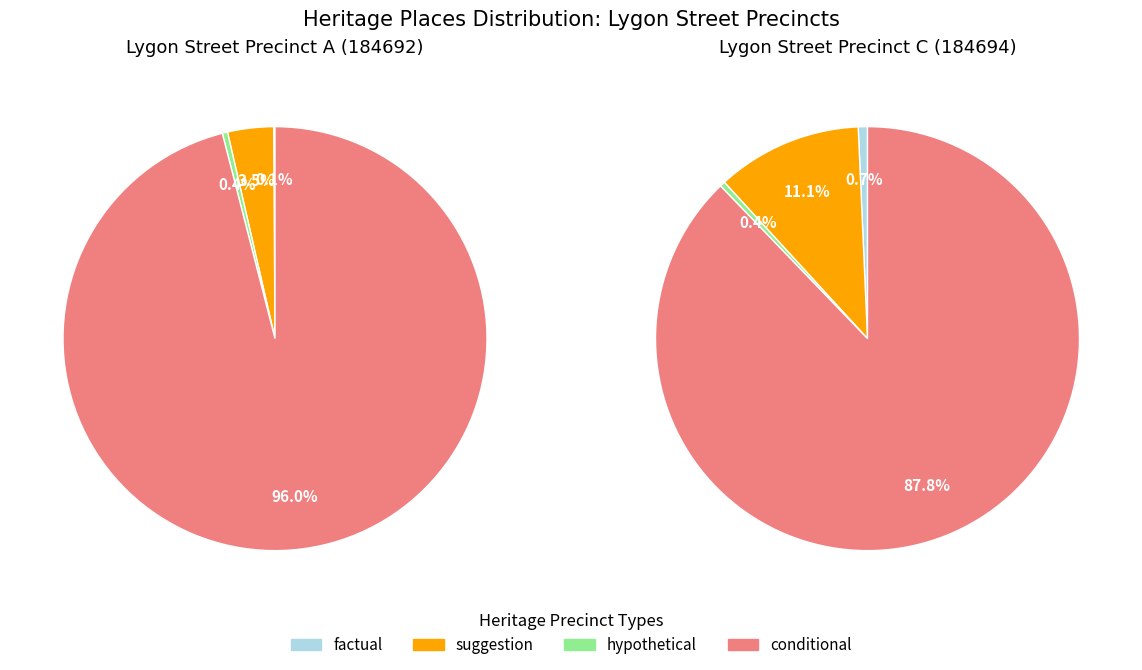

Do Lygon Street Precinct C and Lygon Street Precinct A together represent more than half of the pie?

Yes